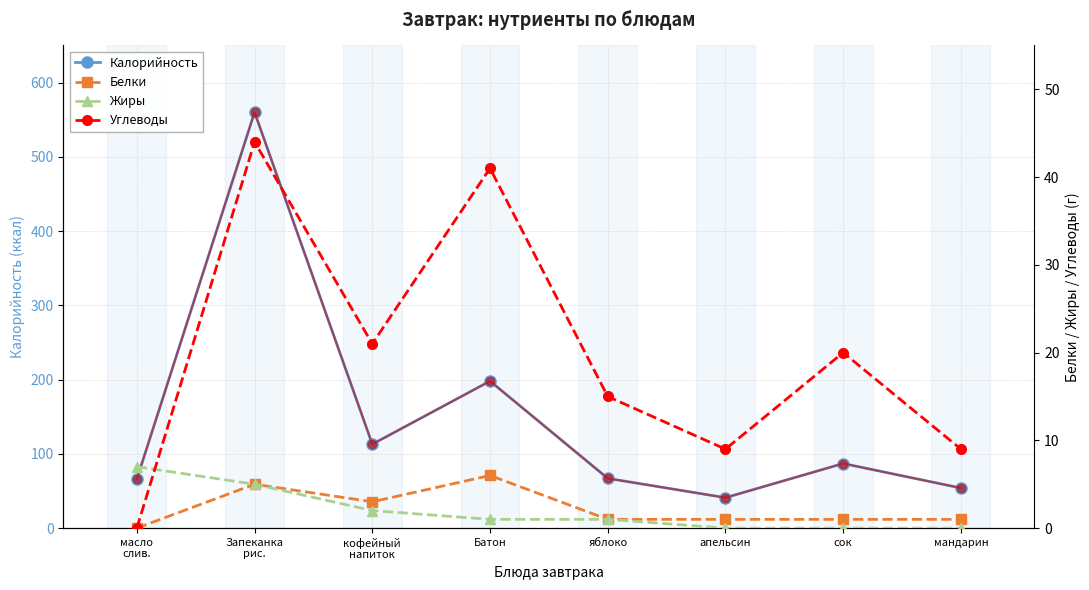

What is the minimum value for Калорийность?

41